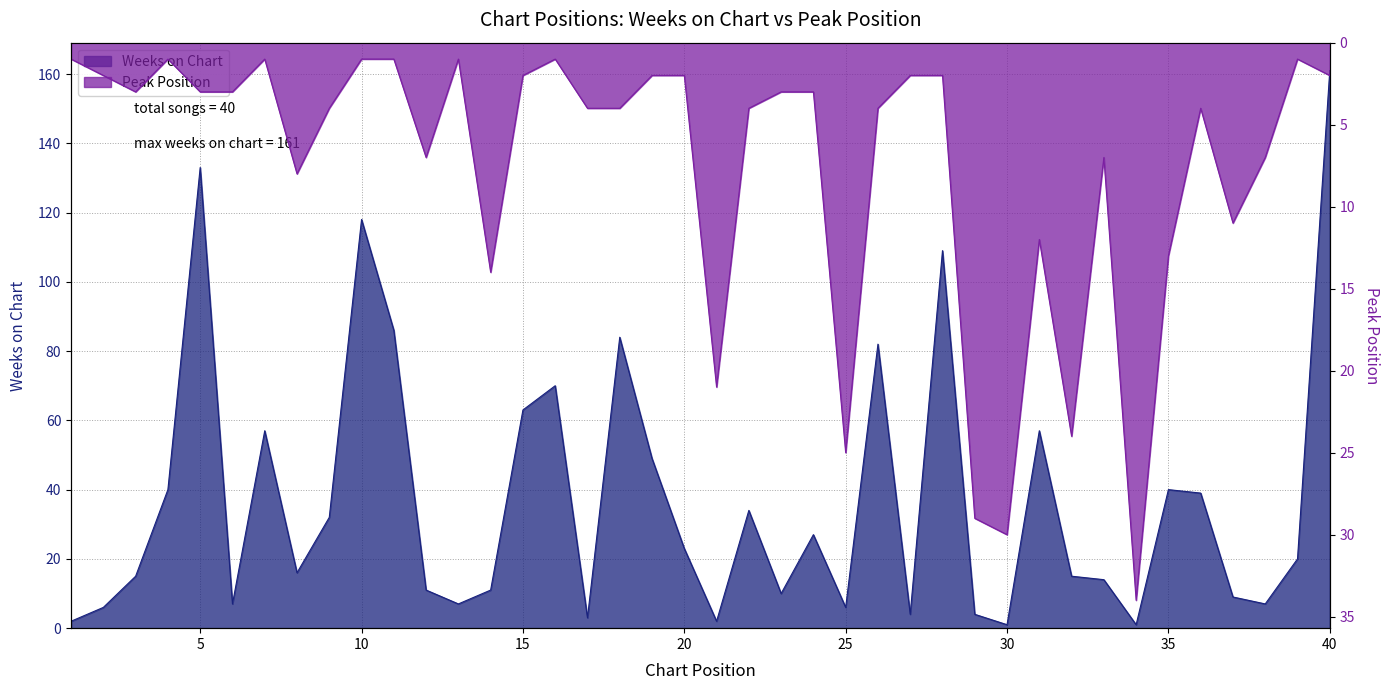

Reading right to left, extract all data points from this chart.

Weeks on Chart: 161	20	7	9	39	40	1	14	15	57	1	4	109	4	82	6	27	10	34	2	23	49	84	3	70	63	11	7	11	86	118	32	16	57	7	133	40	15	6	2
Peak Position: 2	1	7	11	4	13	34	7	24	12	30	29	2	2	4	25	3	3	4	21	2	2	4	4	1	2	14	1	7	1	1	4	8	1	3	3	1	3	2	1